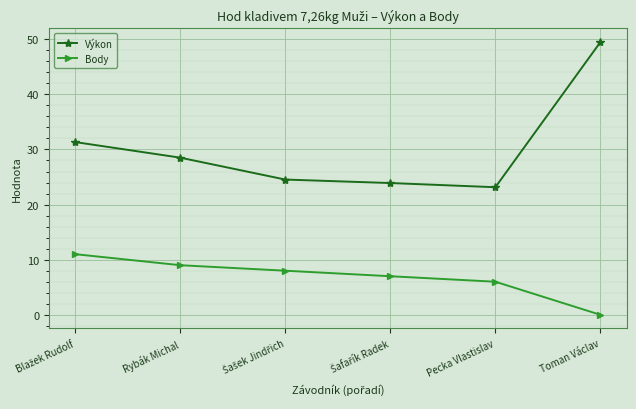

At which category is the sum across all series the highest?

Toman Václav